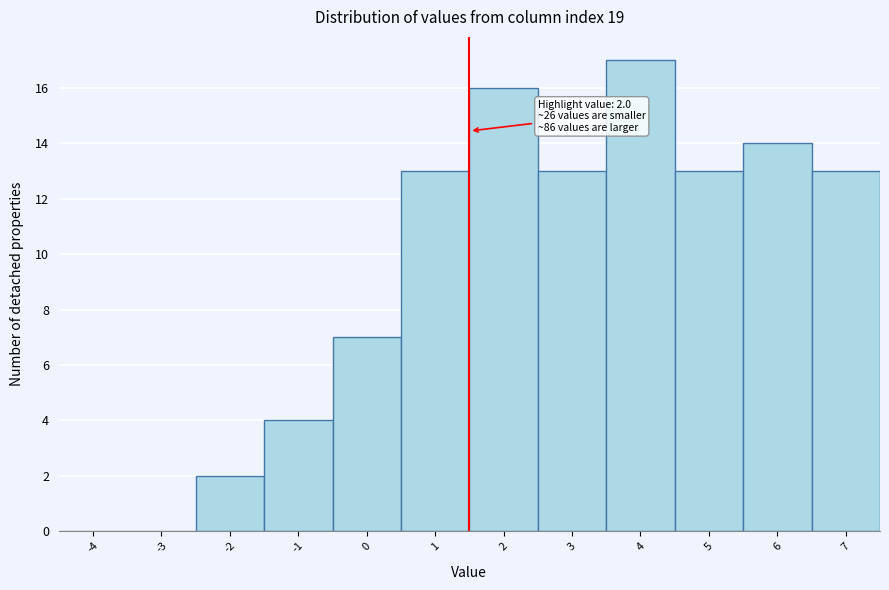

Reading right to left, transcribe all the data shown in this chart.

7=13	6=14	5=13	4=17	3=13	2=16	1=13	0=7	-1=4	-2=2	-3=0	-4=0